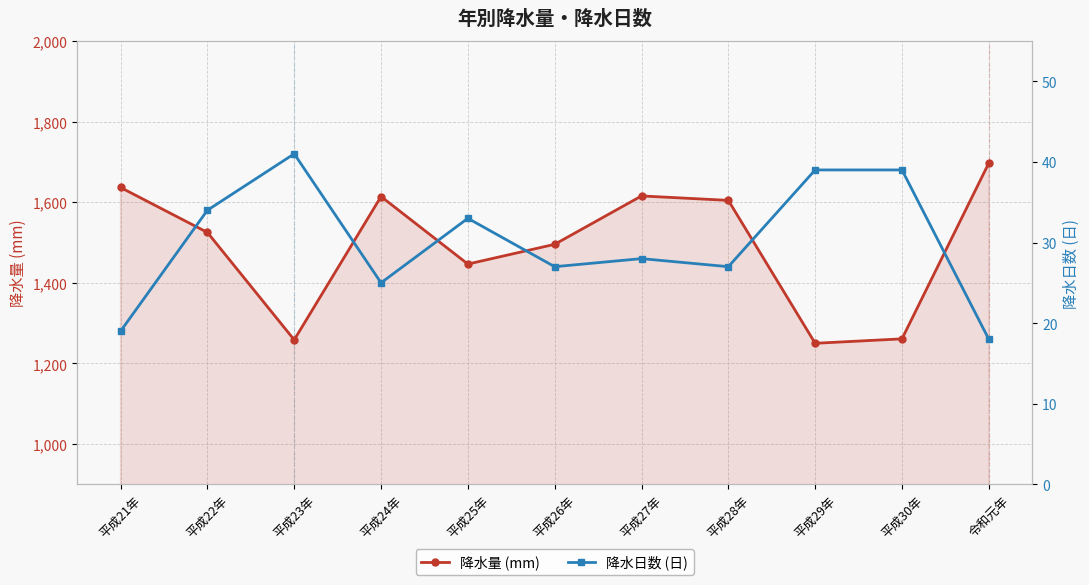

Which series has the widest spread of values?

降水量 (mm)